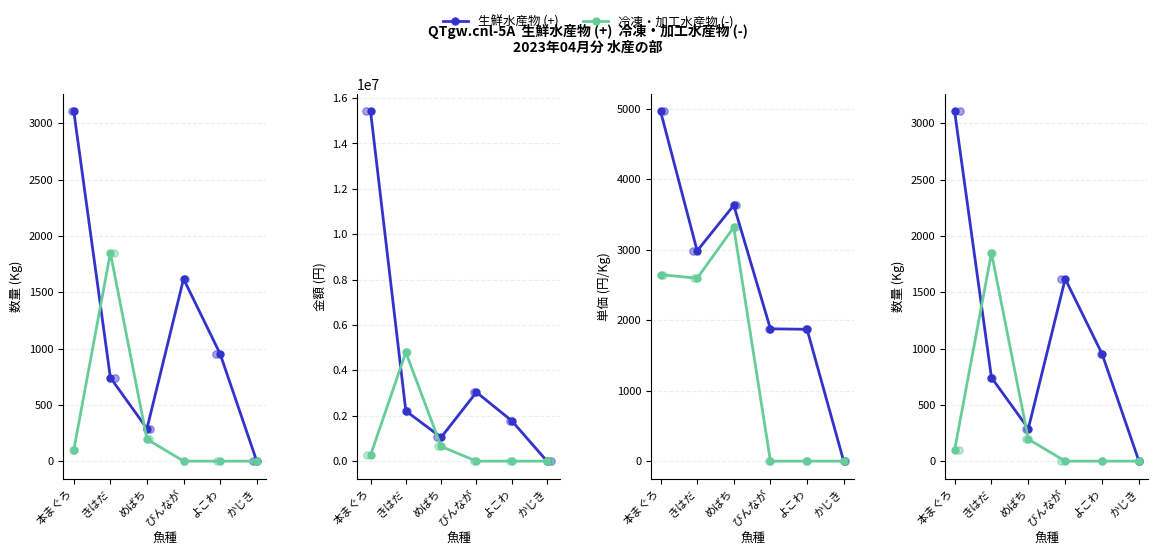

Which series has the largest total across all categories?

金額_生鮮 (+)